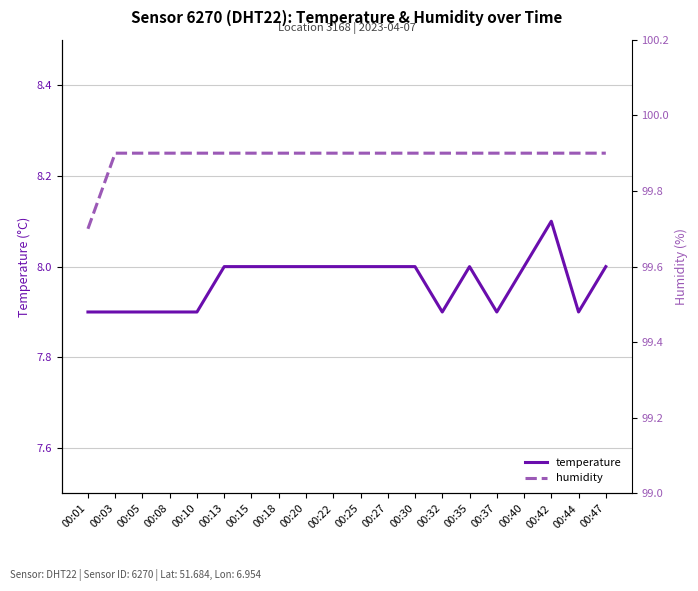

True or false: temperature and humidity cross at least once.

False